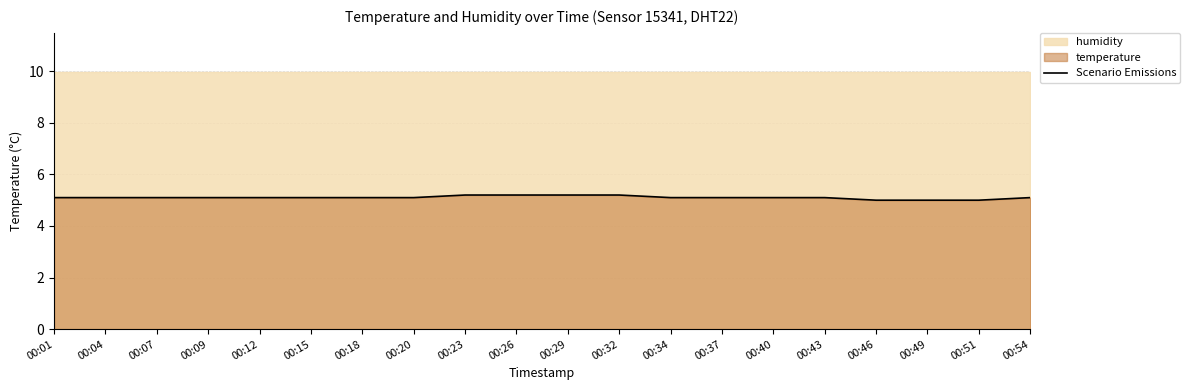

What is the change in value from 00:32 to 00:43?

-0.1